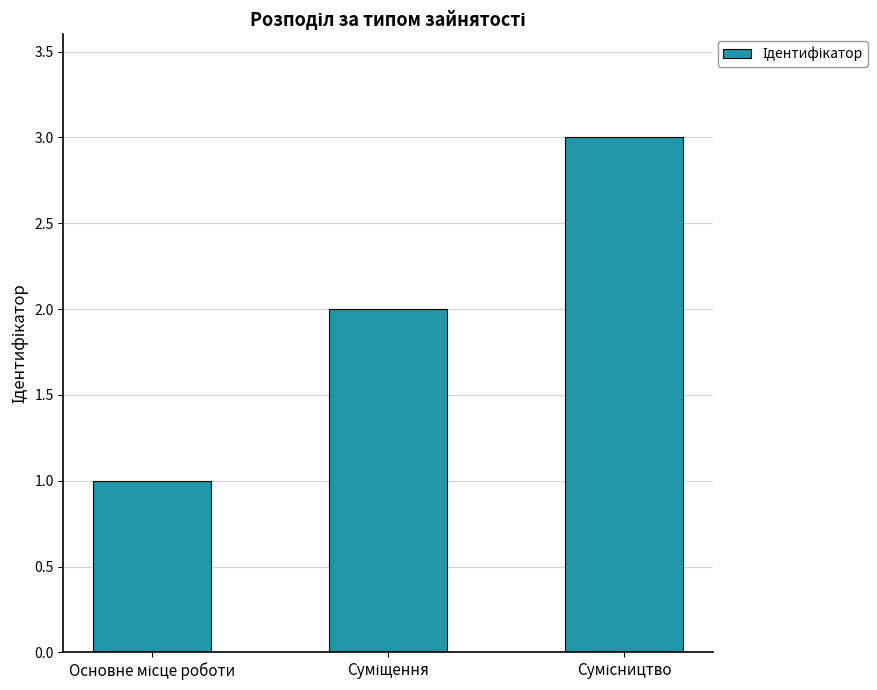

What is the maximum value shown in the chart?

3